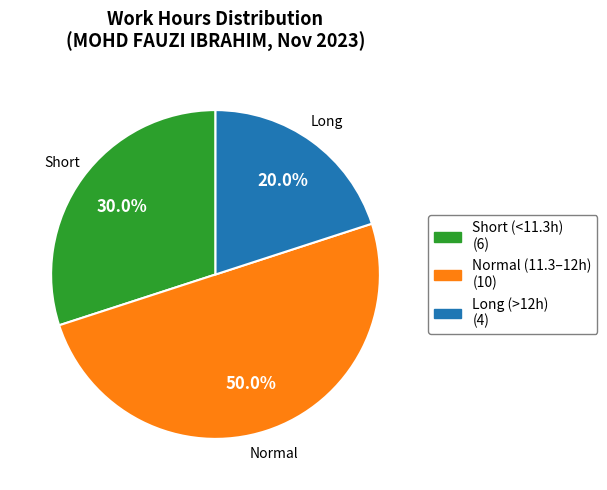

Does Short (<11.3h) (6) represent more than half of the total?

No